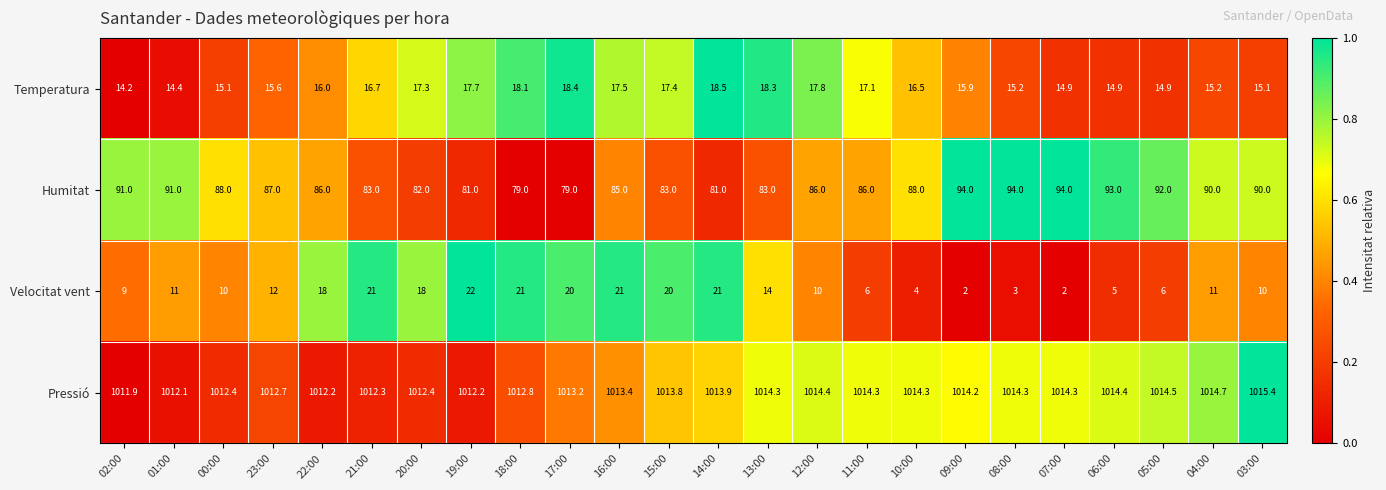

Which label corresponds to the largest value in the chart?

03:00